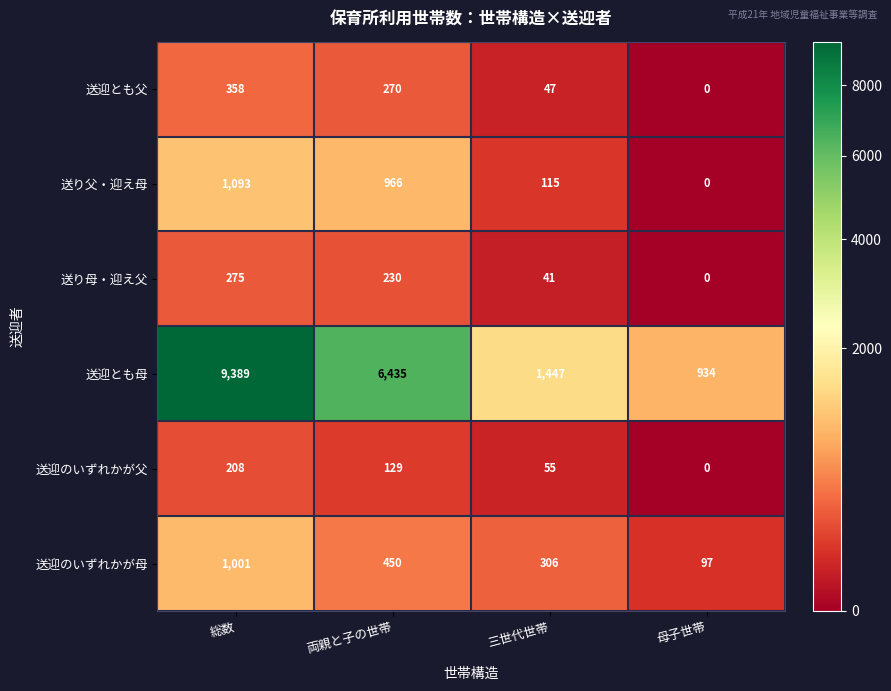

Where is 送り父・迎え母 nearest to the value 546?

両親と子の世帯